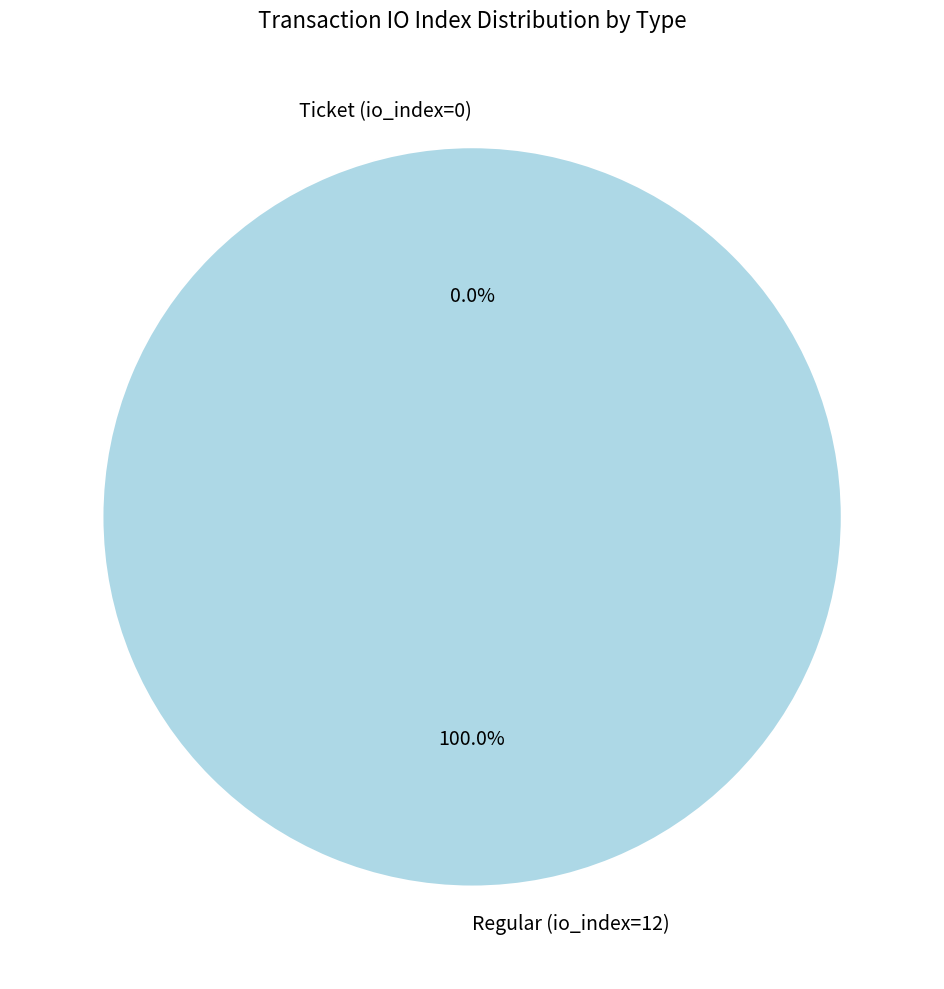

What is the smallest slice in the pie chart?

Ticket (io_index=0)